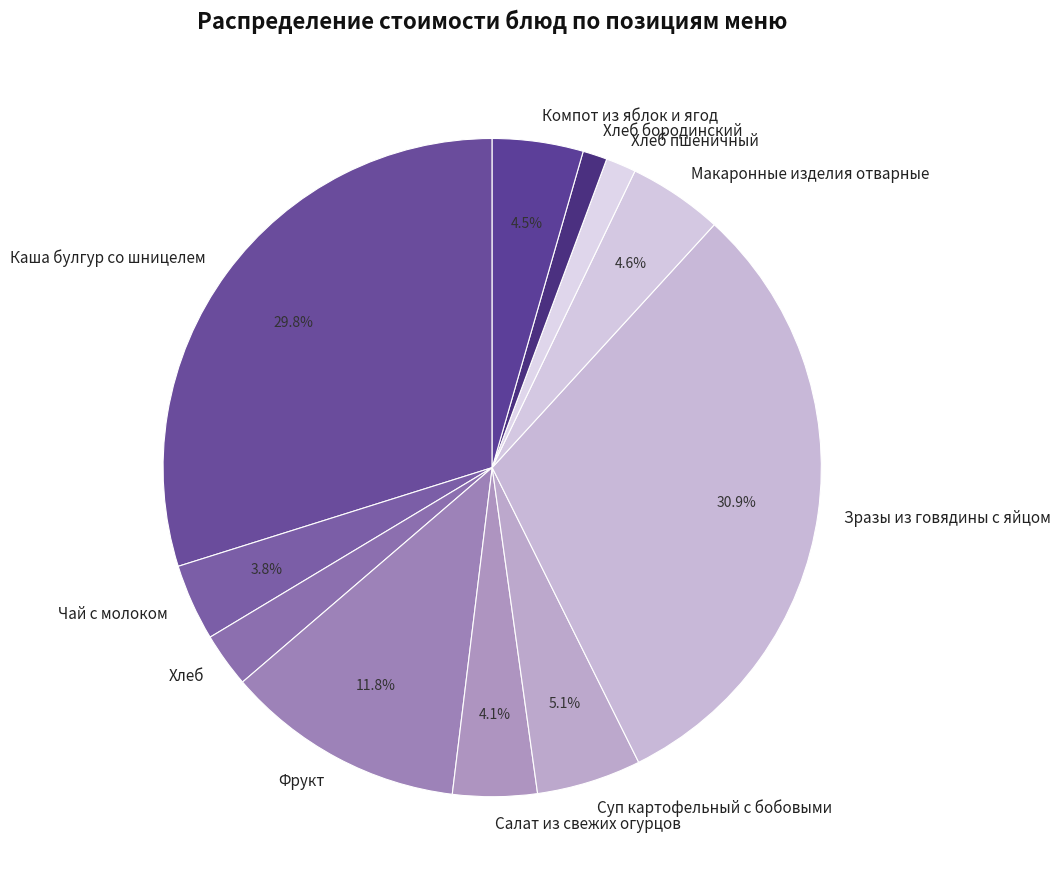

How many slices are in this pie chart?

11